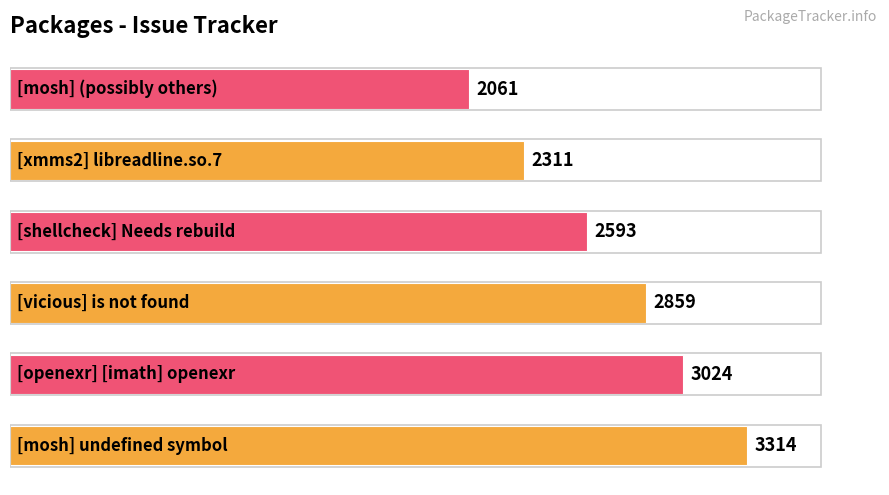

What is the greatest value displayed?

3314